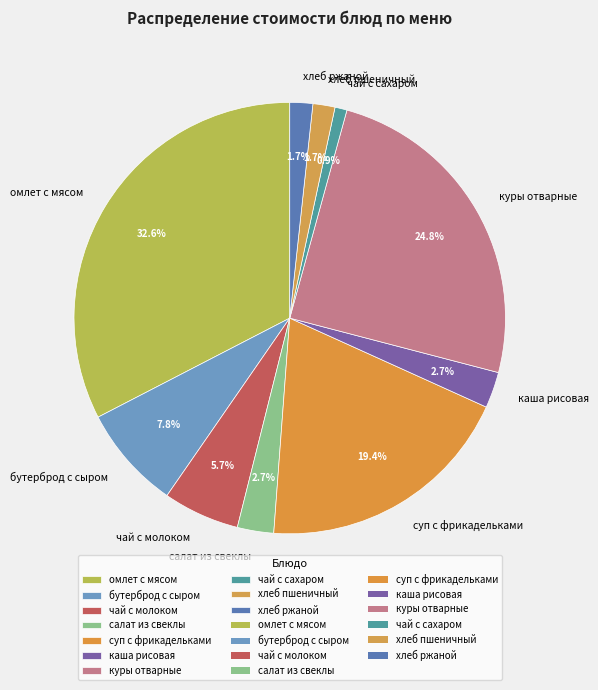

Which has a higher value, чай с молоком or чай с сахаром?

чай с молоком